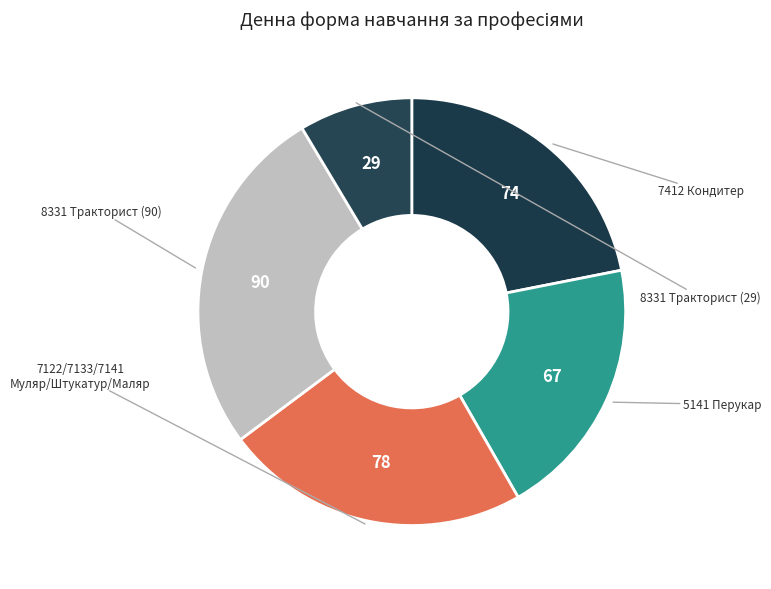

Count the number of slices in the pie.

5